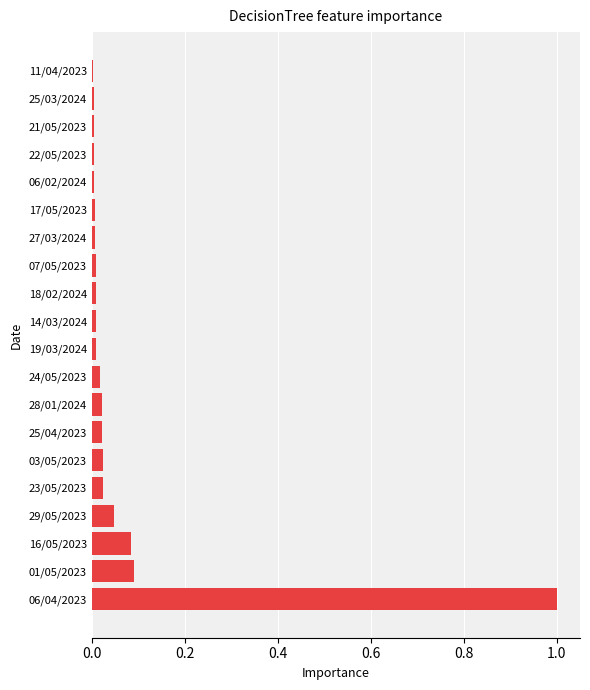

What is the sum of all values?

1.4